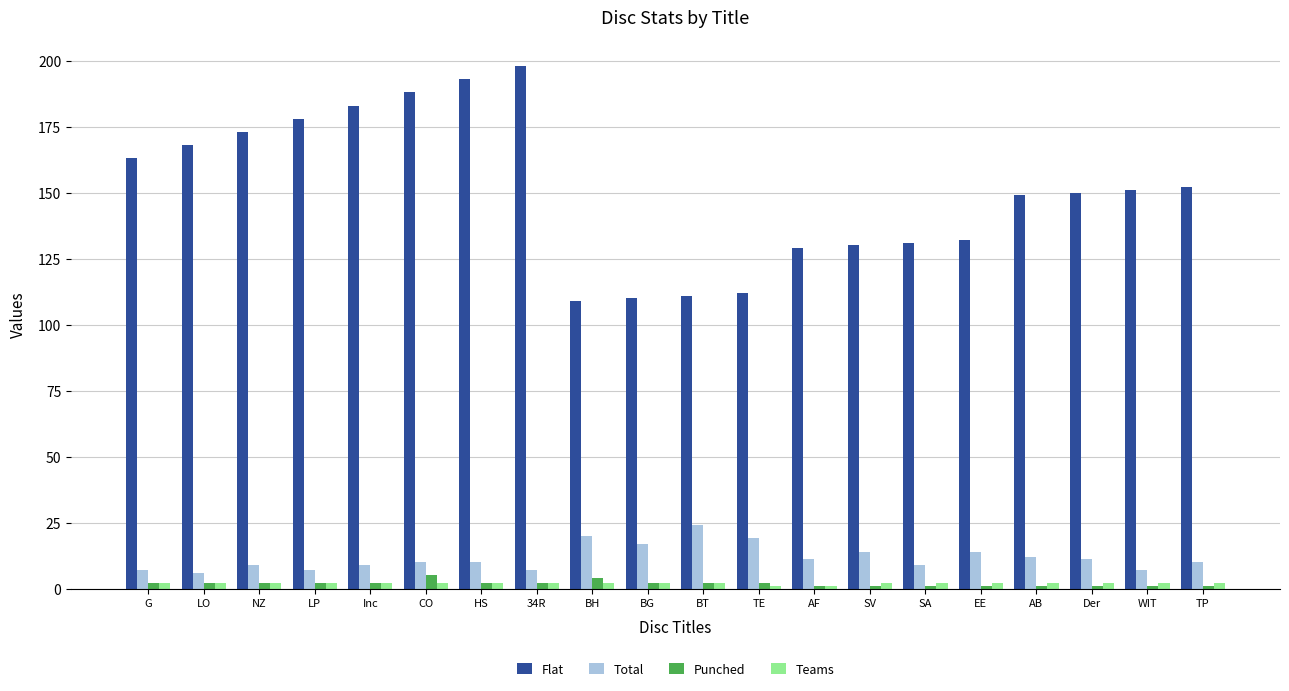

What position from the right is BG?

11